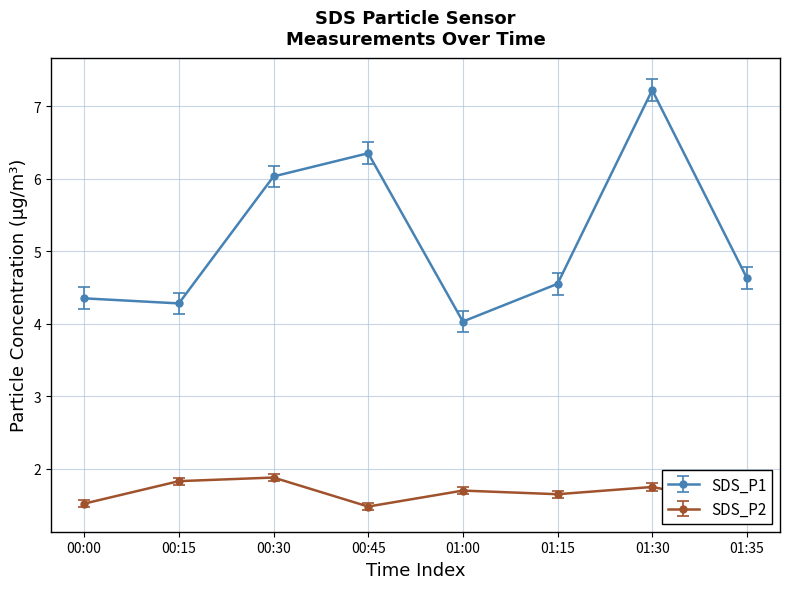

At how many categories does at least one series exceed 6?

3